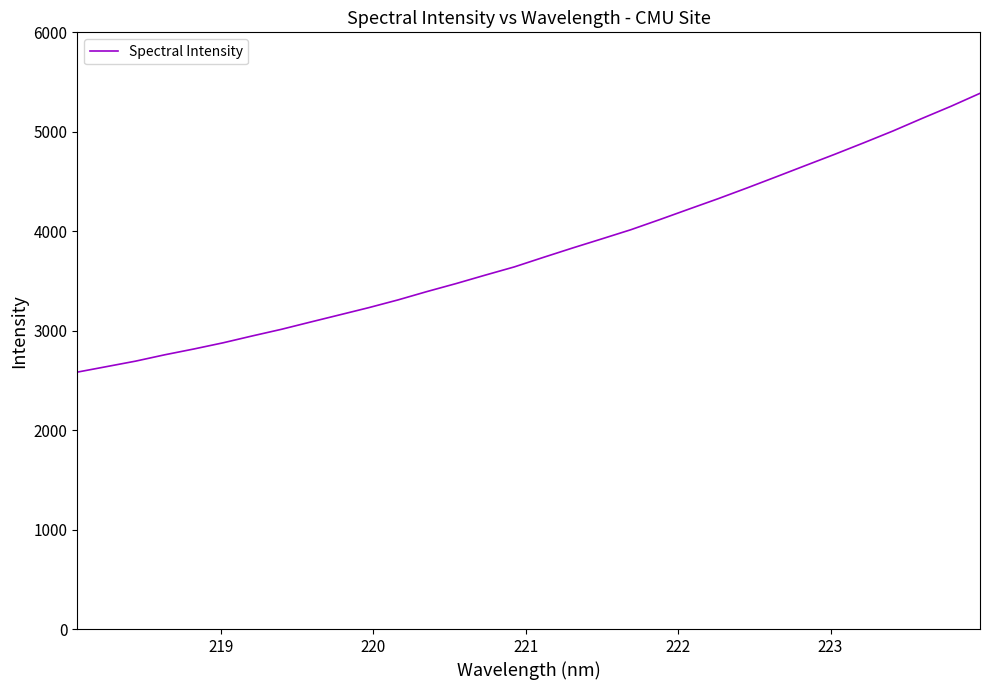

Count the number of data series in this chart.

1